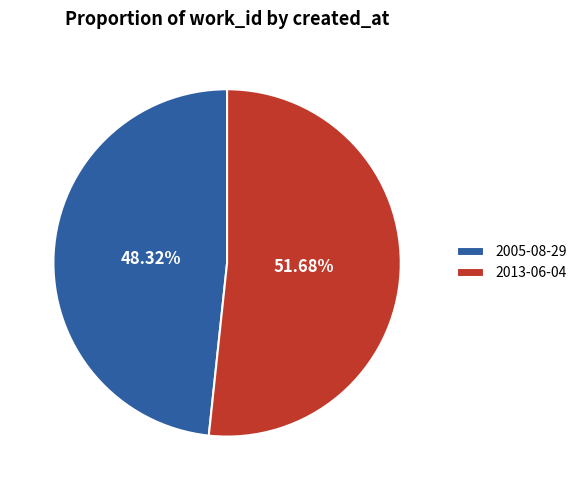

What is the smallest slice in the pie chart?

2005-08-29